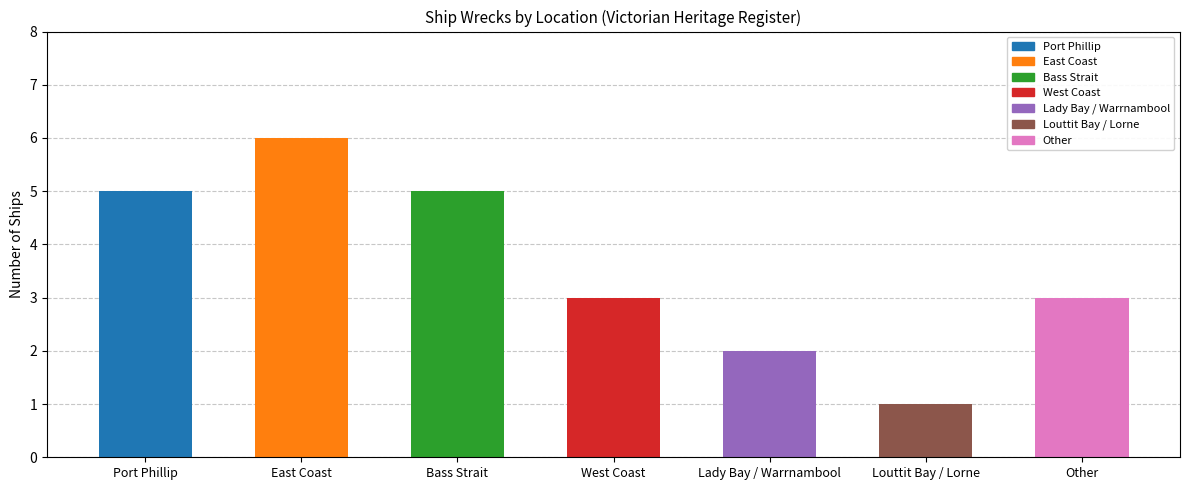

What is the greatest value displayed?

6